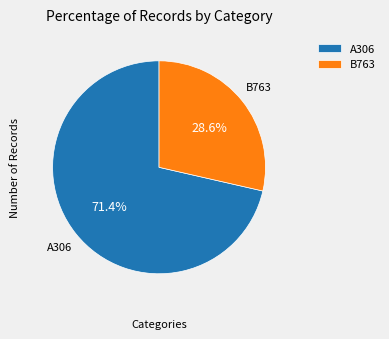

Which has a higher value, B763 or A306?

A306